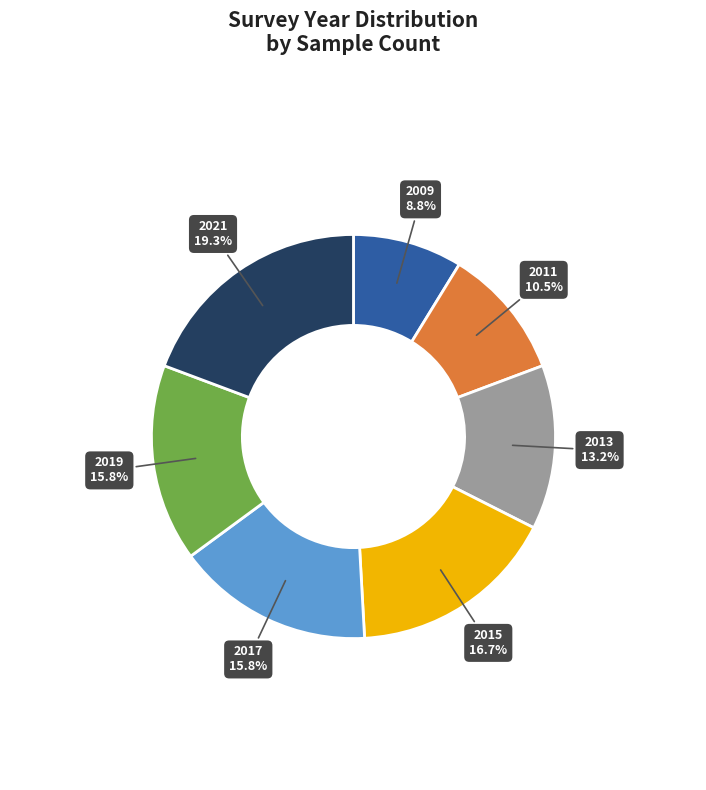

Is there any slice that represents more than half of the pie?

No